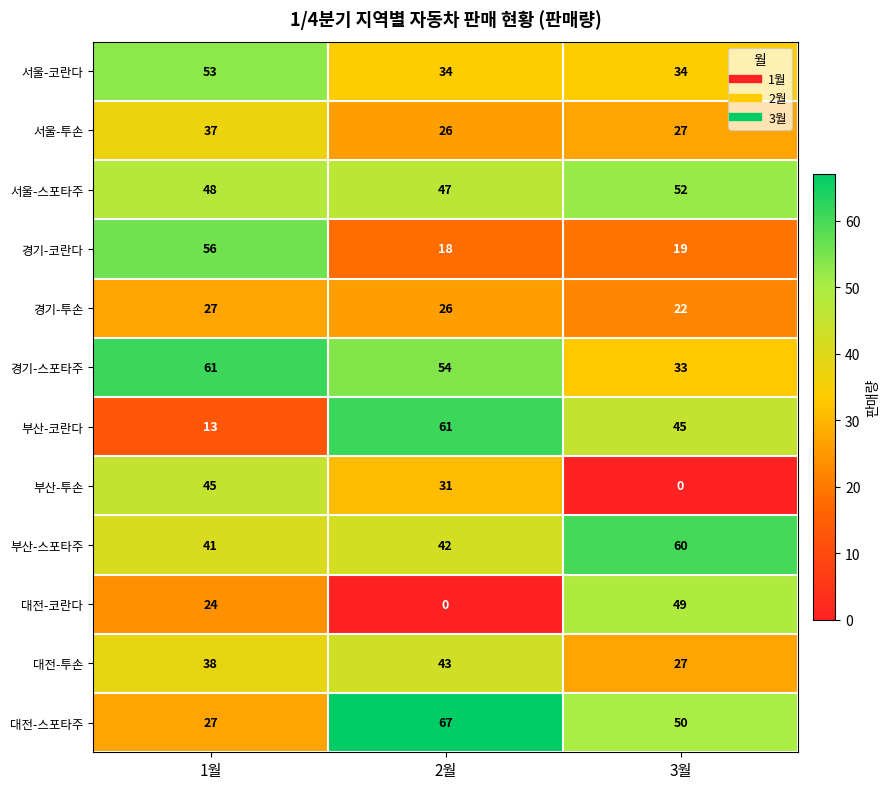

The value of 부산-스포타주 at 1월 is 41. True or false?

True